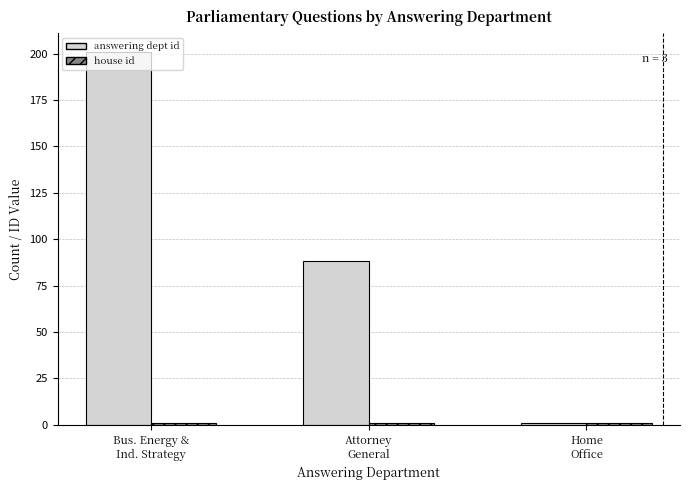

What is the greatest value displayed?

201